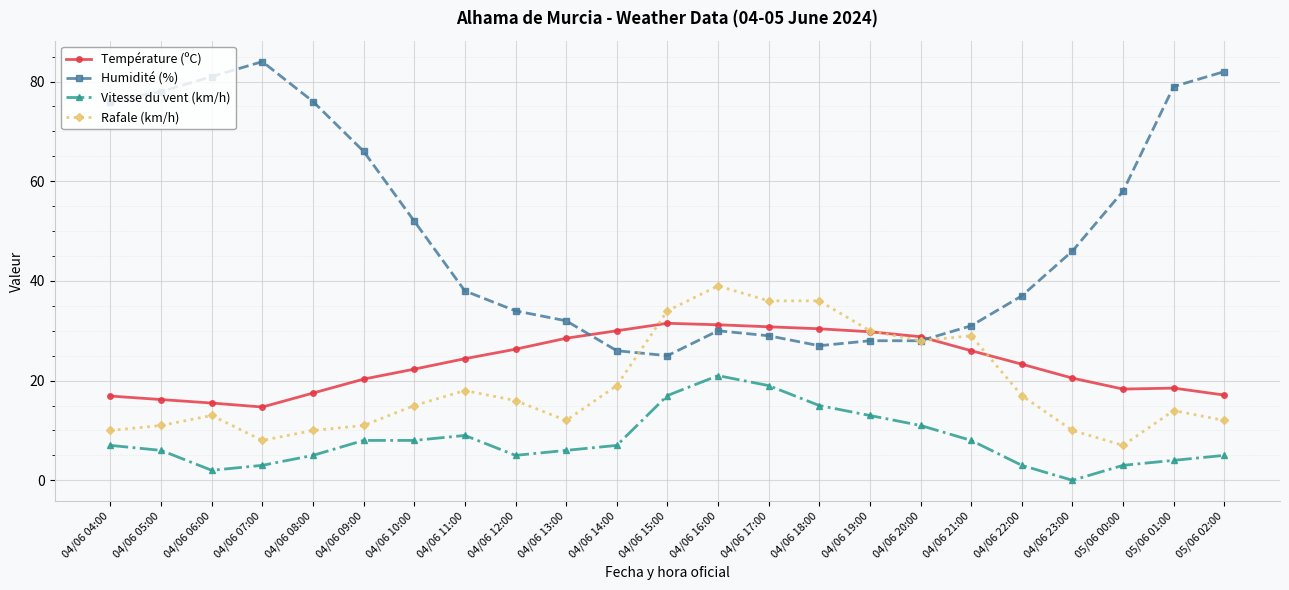

Which series has the largest total across all categories?

Humidité (%)